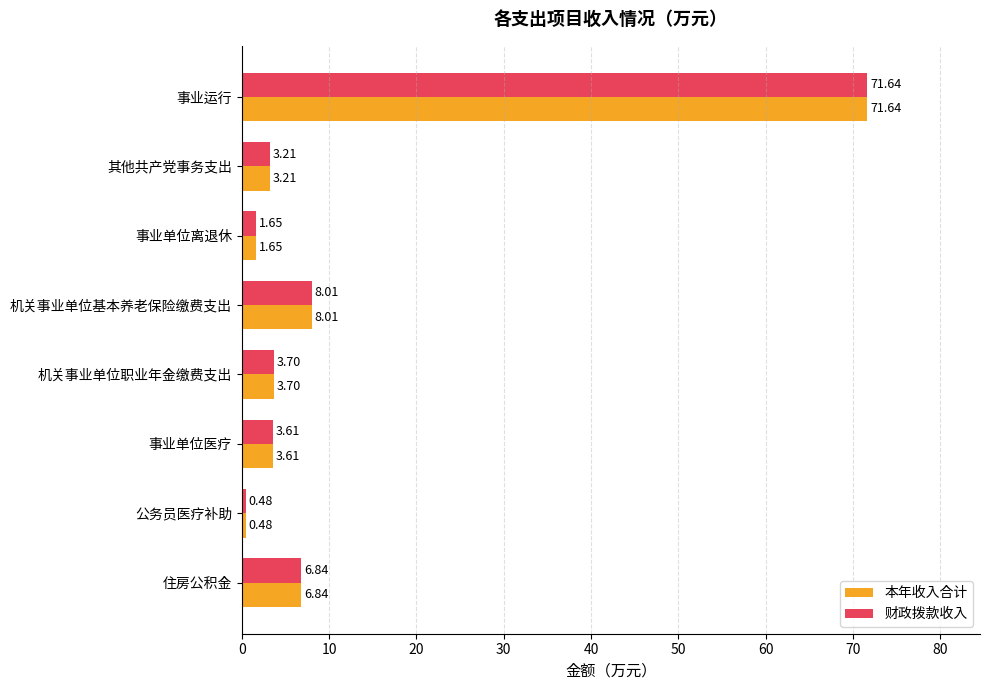

What is the average value of the 本年收入合计 series?

12.4